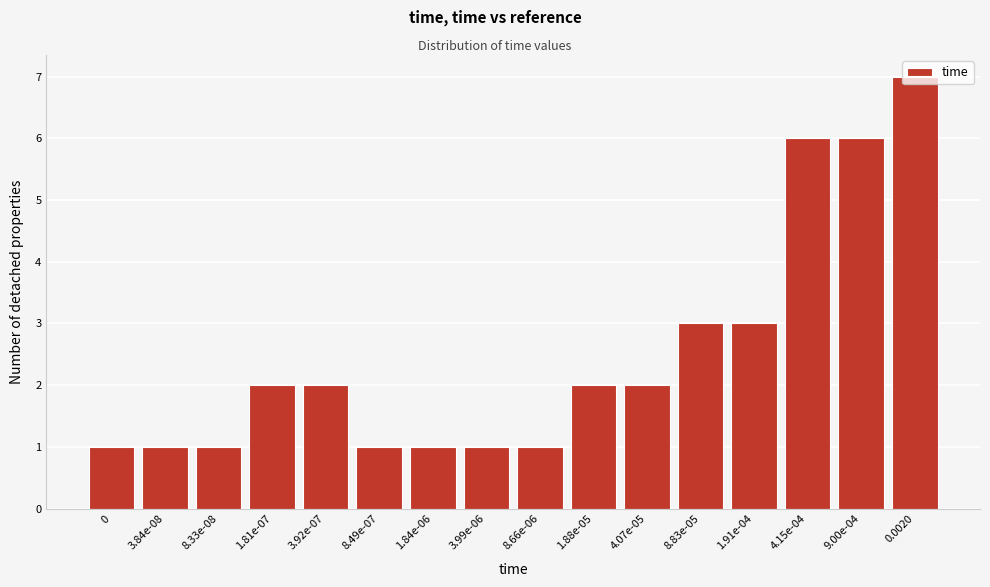

What is the ratio of the value at 8.49e-07 to the value at 1.81e-07?

0.5